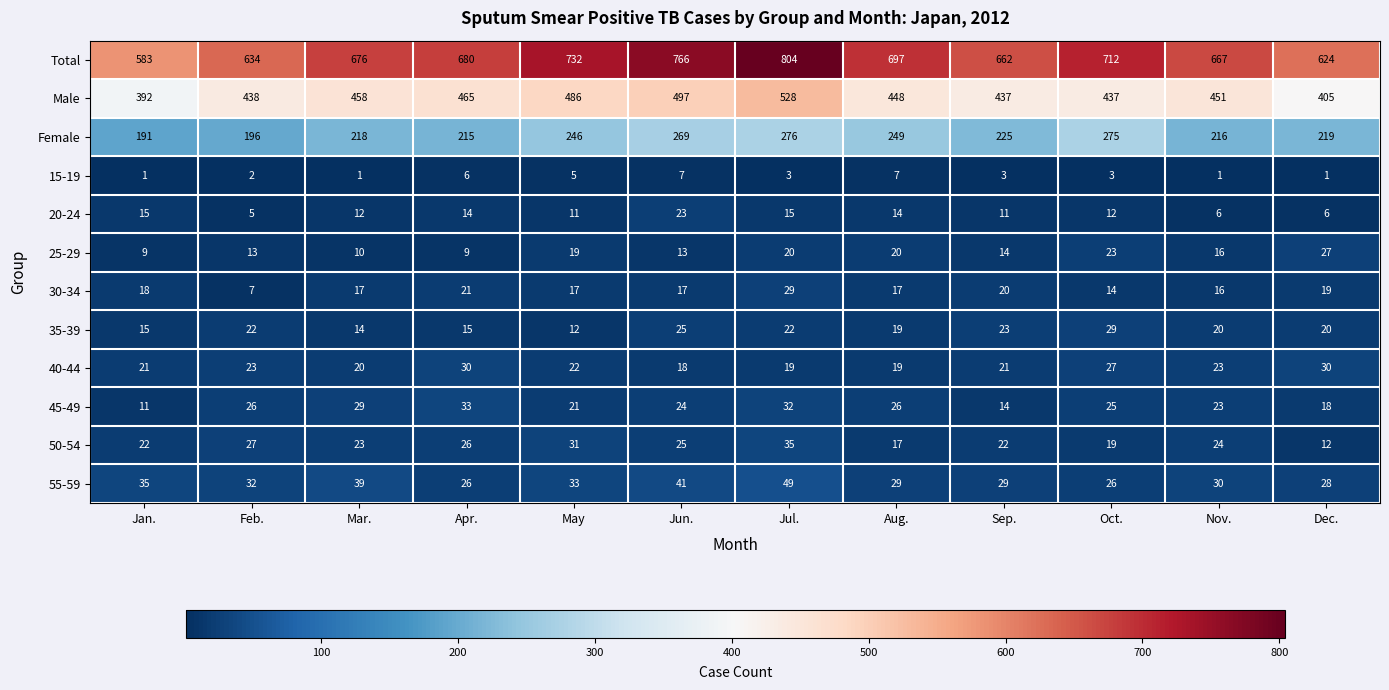

What is the difference between the second highest and minimum values in the Total series?

183